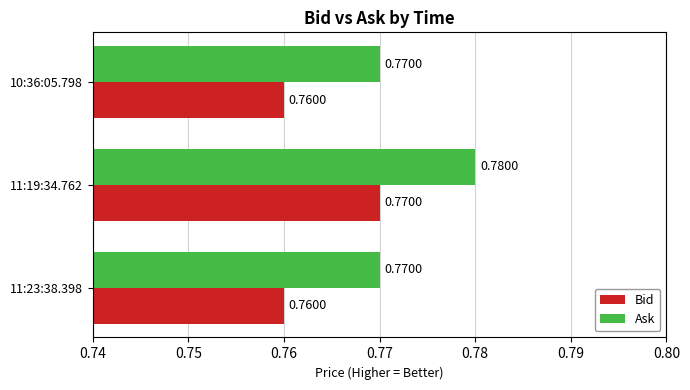

Rank the series at 11:23:38.398 from lowest to highest value.

Bid, Ask